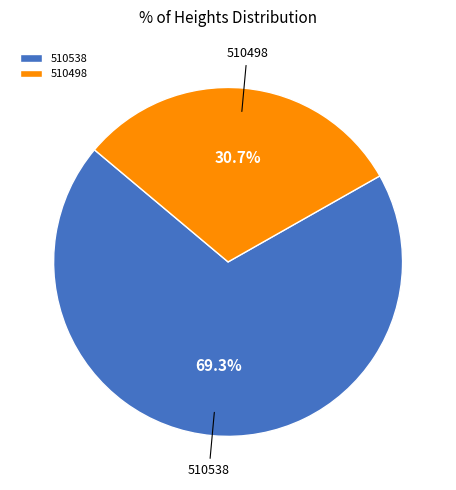

What percentage is the 510538 slice, to the nearest percent?

69%